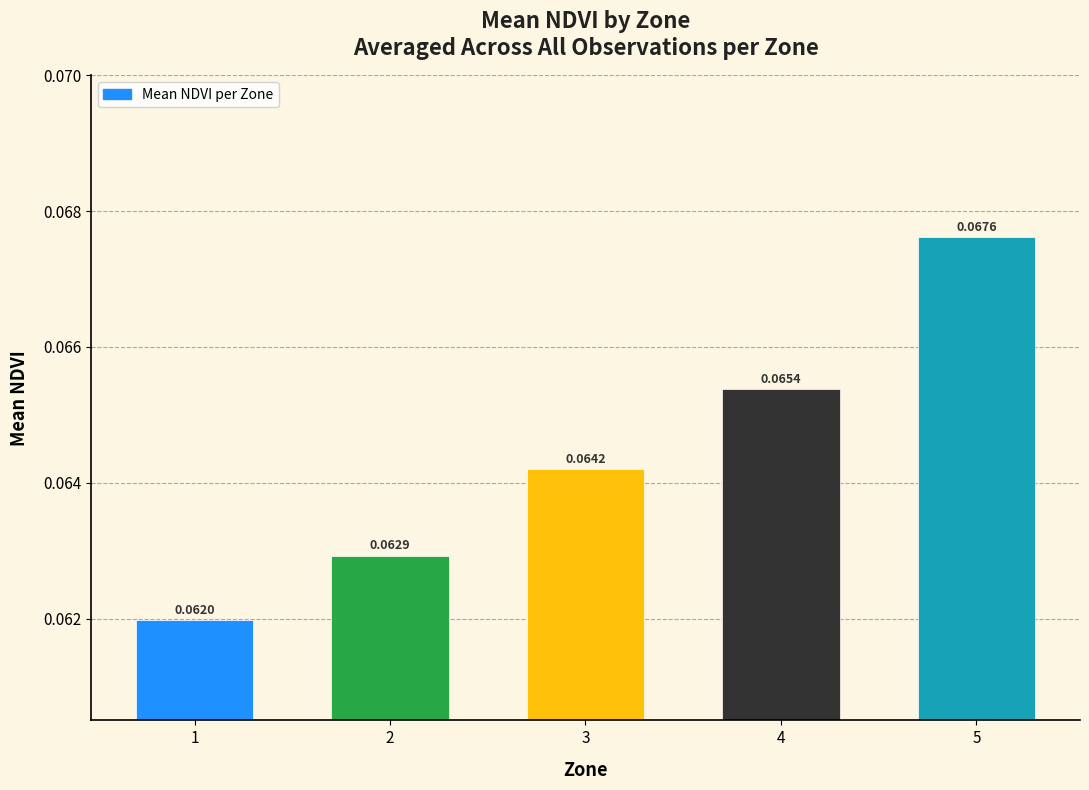

What is the sum of all values?

0.3